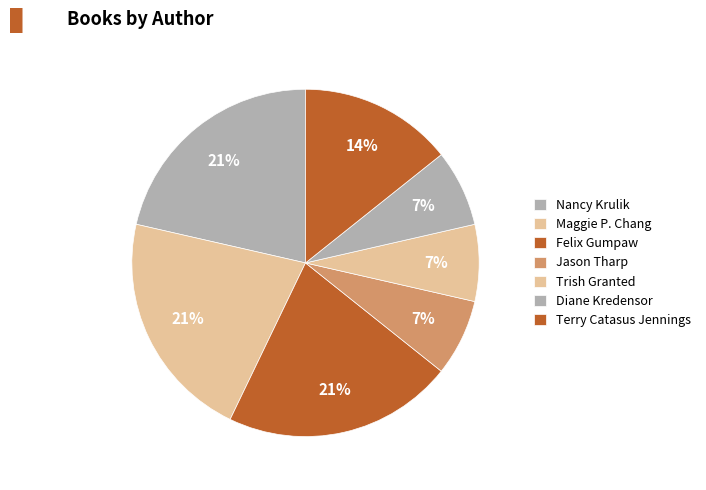

Is Maggie P. Chang the majority of the pie?

No